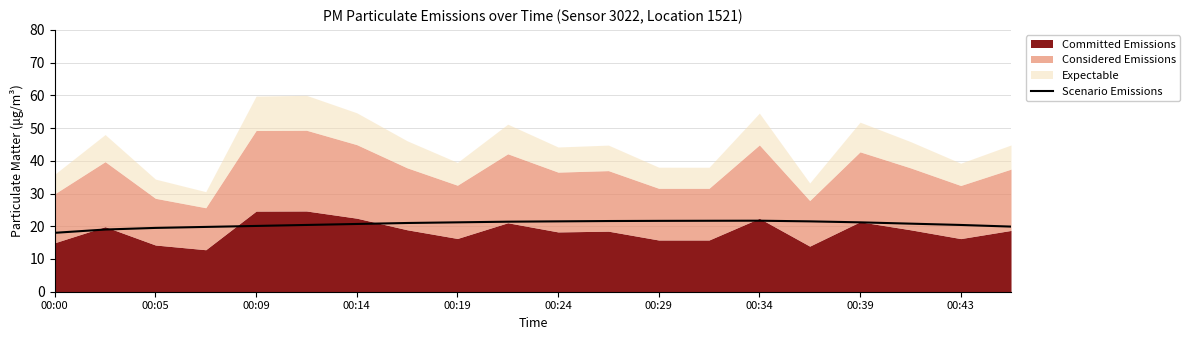

Does the chart display data point markers on the line(s)?

No